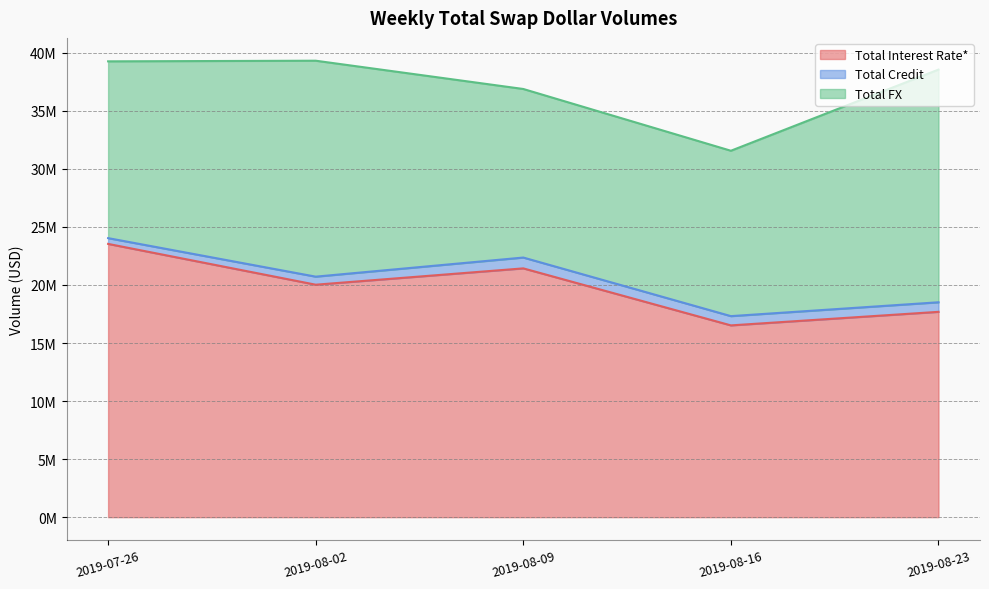

True or false: Total Credit and Total Interest Rate* intersect in this chart.

False